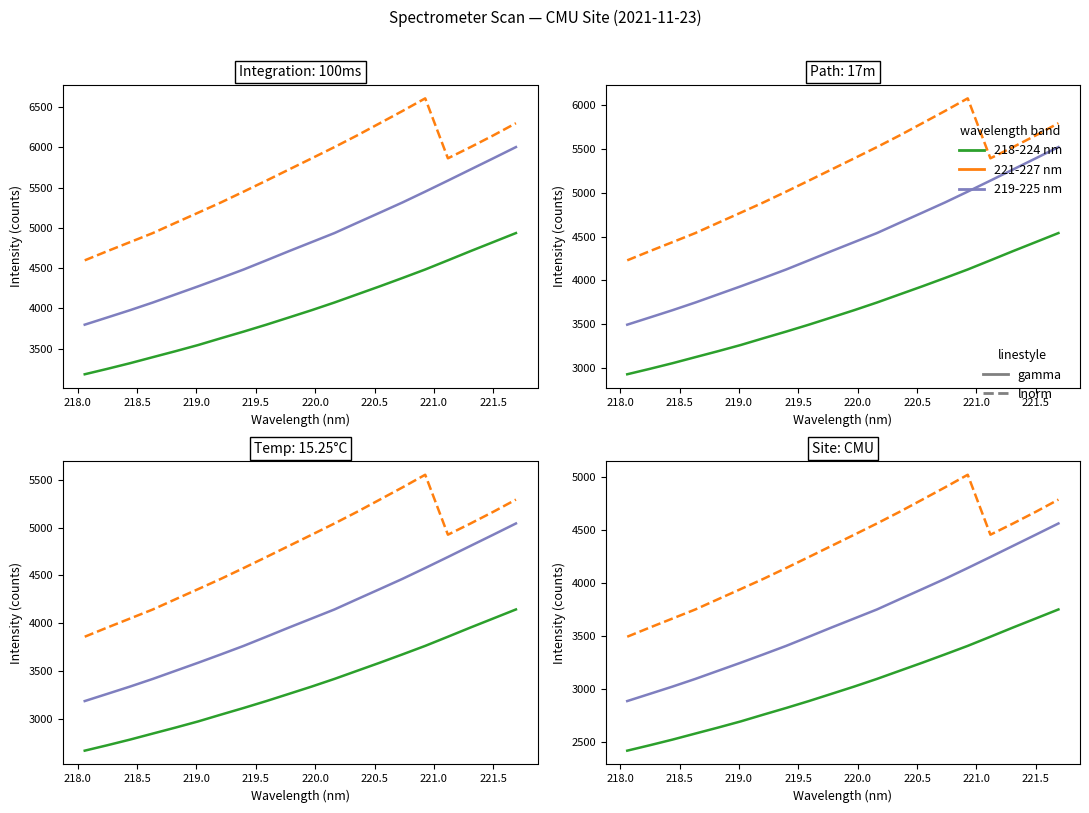

Rank the series by their average value, from highest to lowest.

221-227 nm, 219-225 nm, 218-224 nm